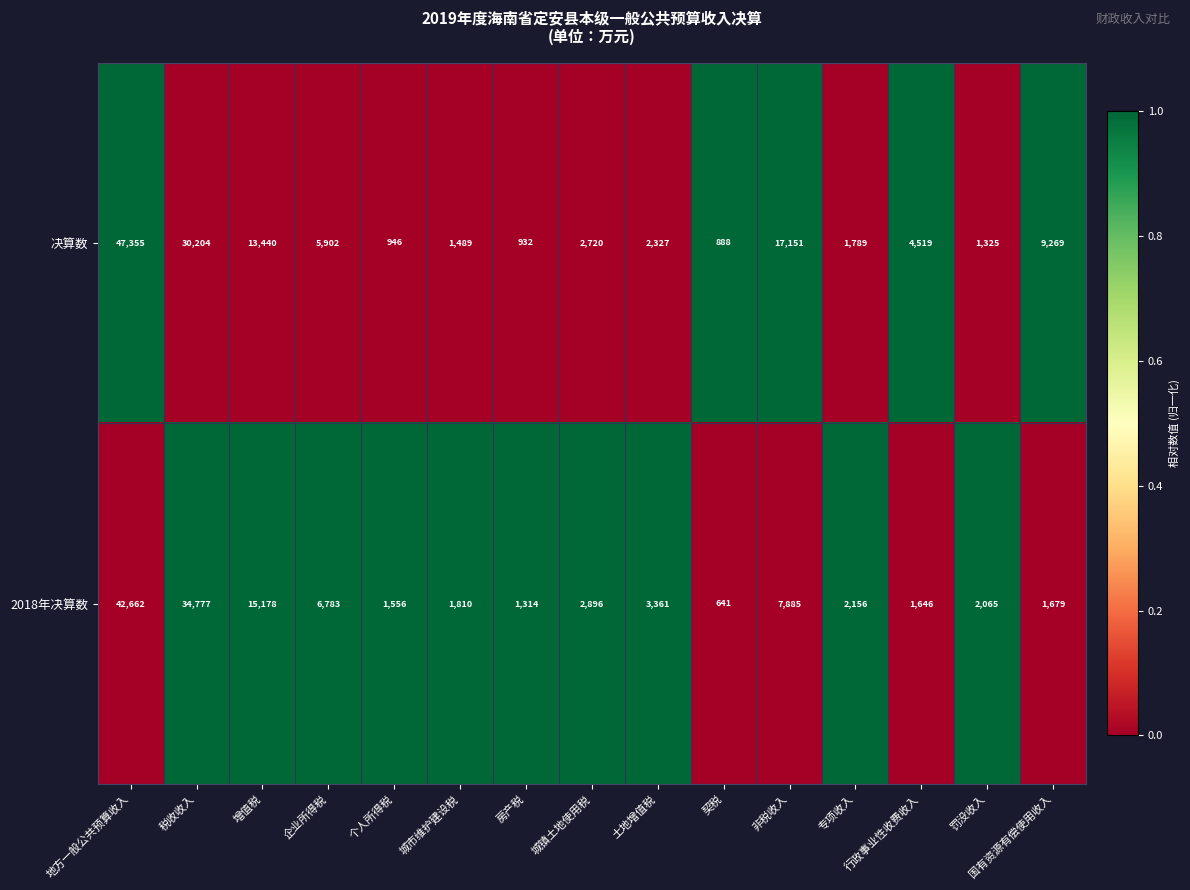

Rank the series by their average value, from lowest to highest.

2018年决算数, 决算数